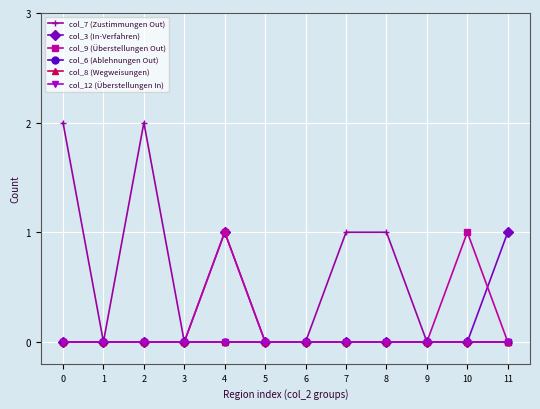

At which category does col_9 (Überstellungen Out) reach its first local peak?

4